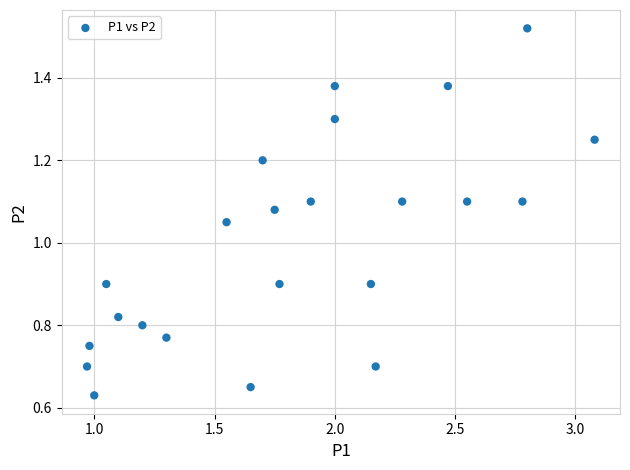

What is the range of X values (max minus min)?

2.1